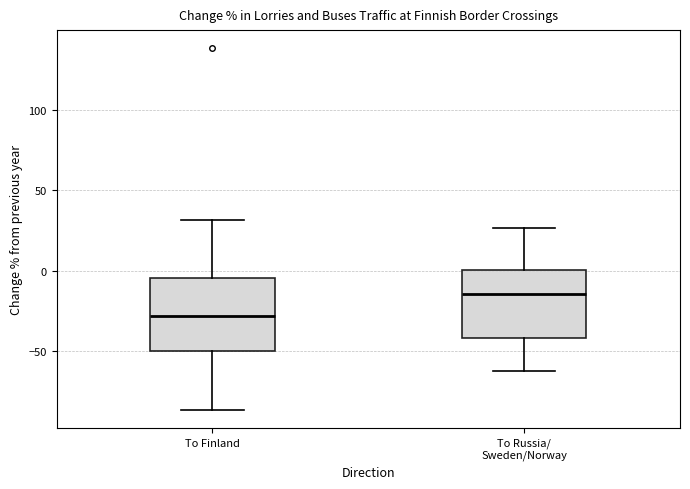

Which box's median line is the lowest?

To Finland